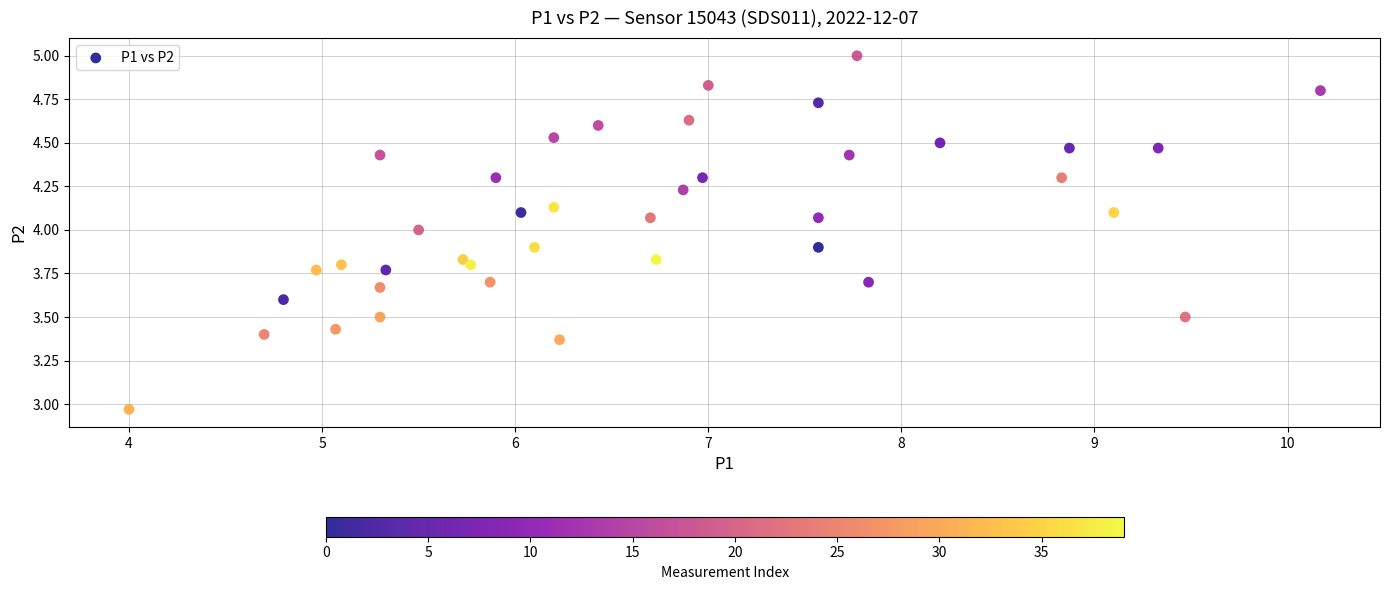

What is the range of Y values (max minus min)?

2.0